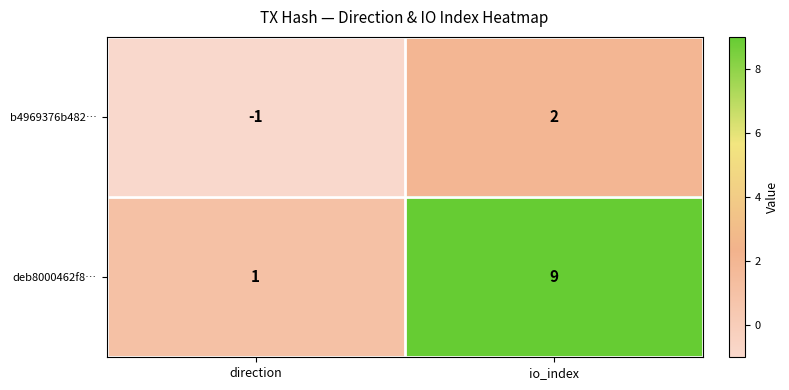

Count the number of data series in this chart.

2